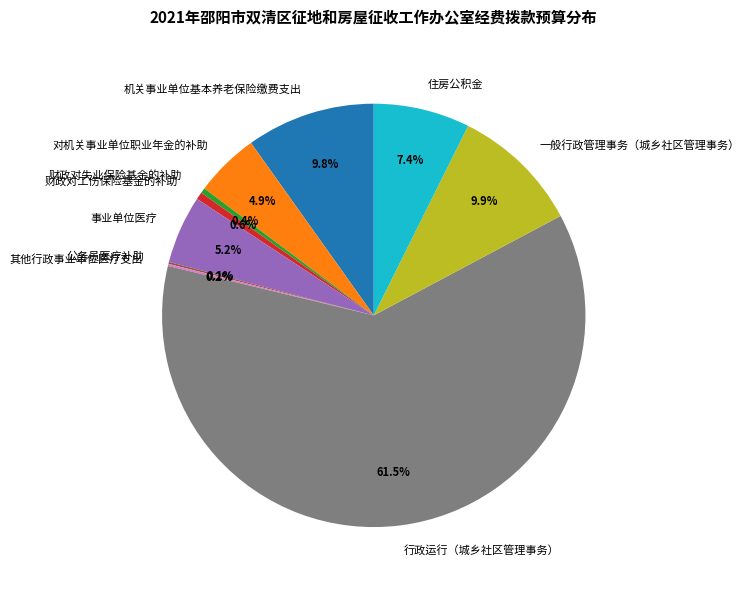

What percentage is the 住房公积金 slice, to the nearest percent?

7%